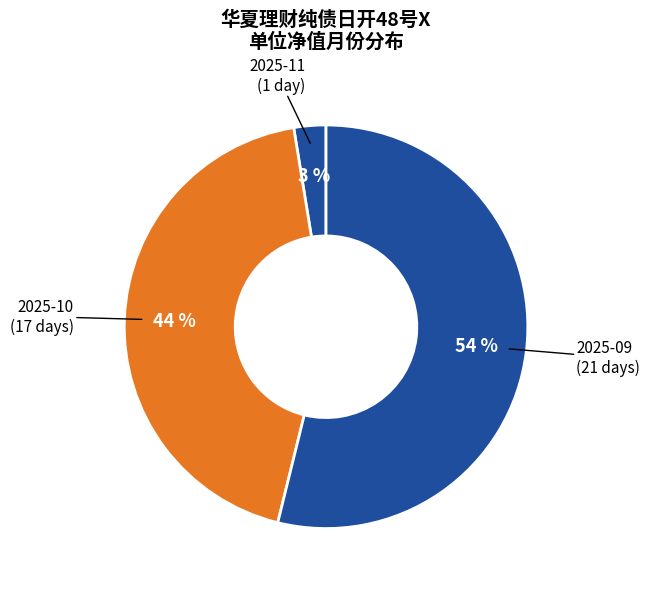

Is it true that 2025-10 is 32% of the pie?

False